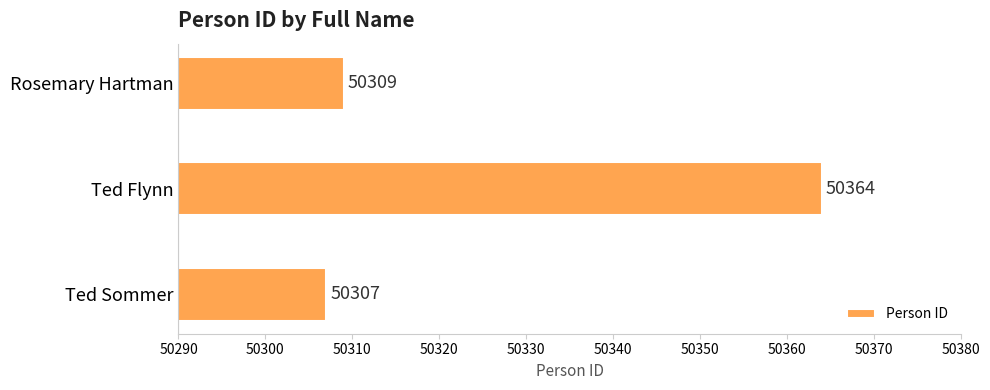

What is the smallest value displayed?

50307